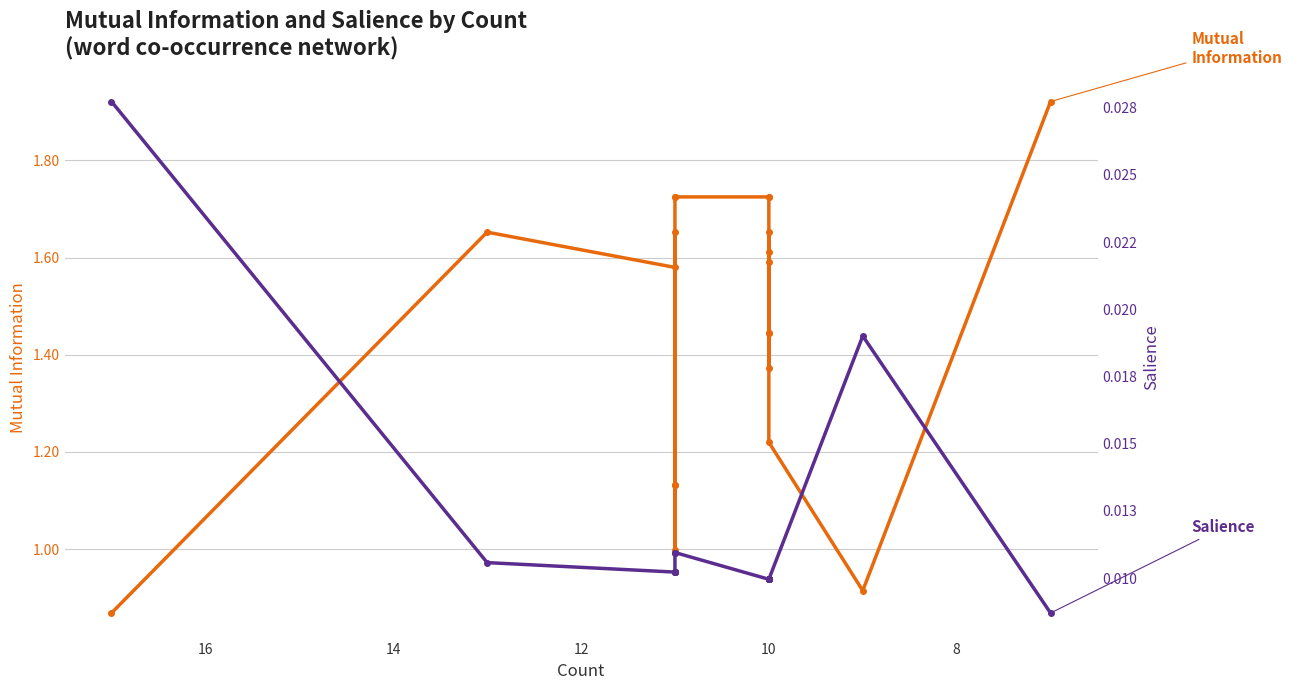

What is the label of the 10th point from the right?

10